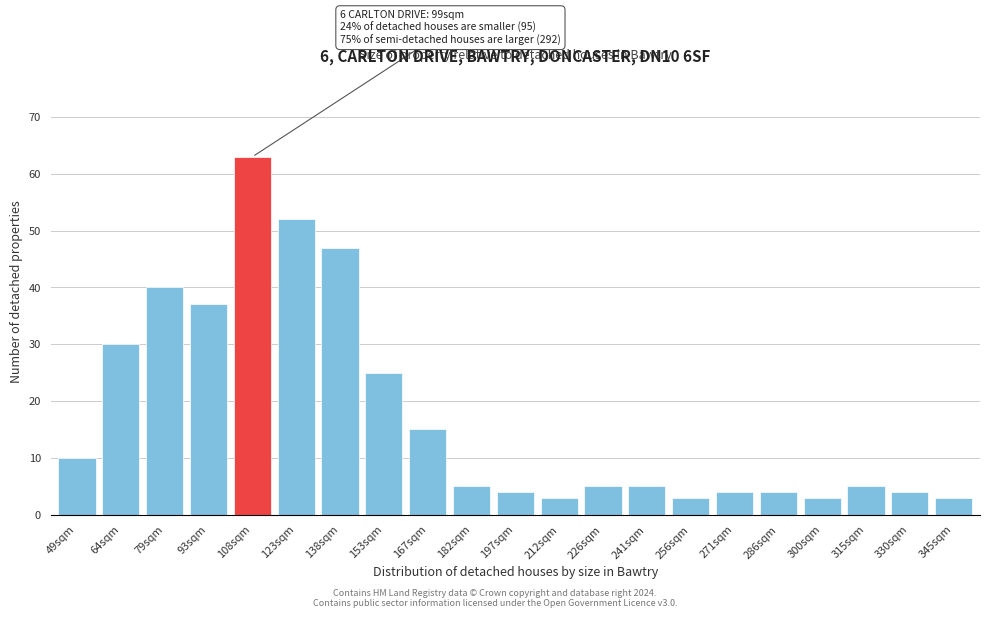

Reading right to left, list all the values displayed in this chart.

345sqm=3	330sqm=4	315sqm=5	300sqm=3	286sqm=4	271sqm=4	256sqm=3	241sqm=5	226sqm=5	212sqm=3	197sqm=4	182sqm=5	167sqm=15	153sqm=25	138sqm=47	123sqm=52	108sqm=63	93sqm=37	79sqm=40	64sqm=30	49sqm=10